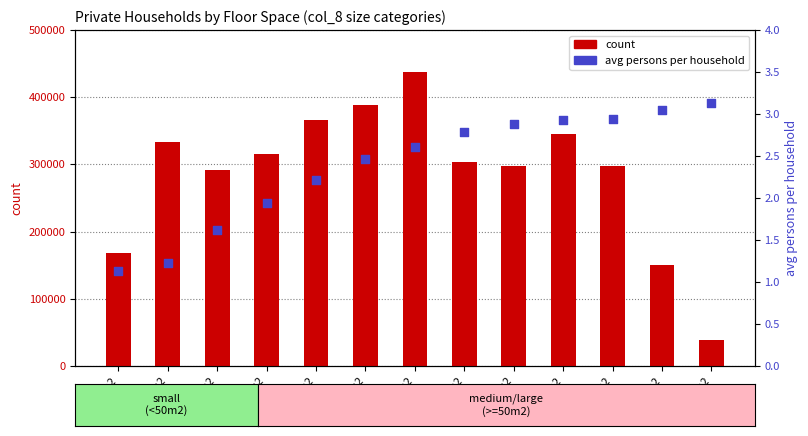

Is the value of avg persons per household at 0-19m2 greater than the value of count at 30-39m2?

No